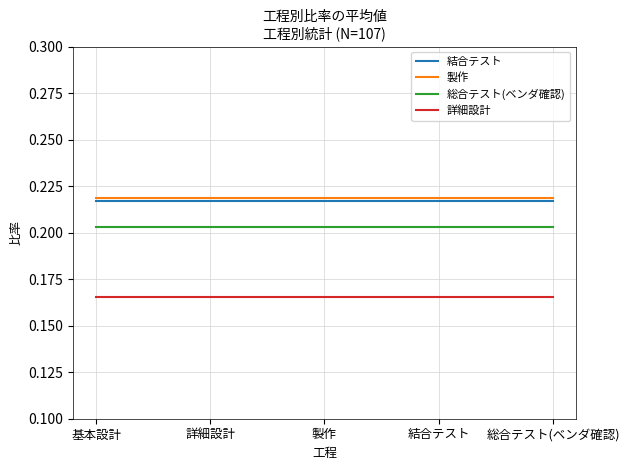

The value of 製作 at 結合テスト is 0.3. True or false?

False